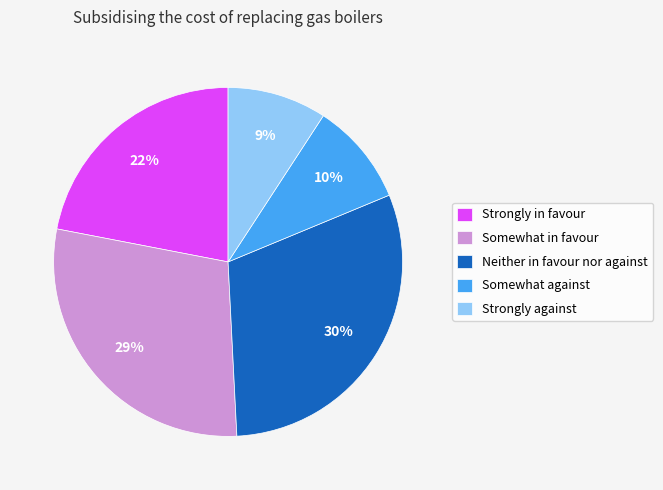

Count the number of slices in the pie.

5